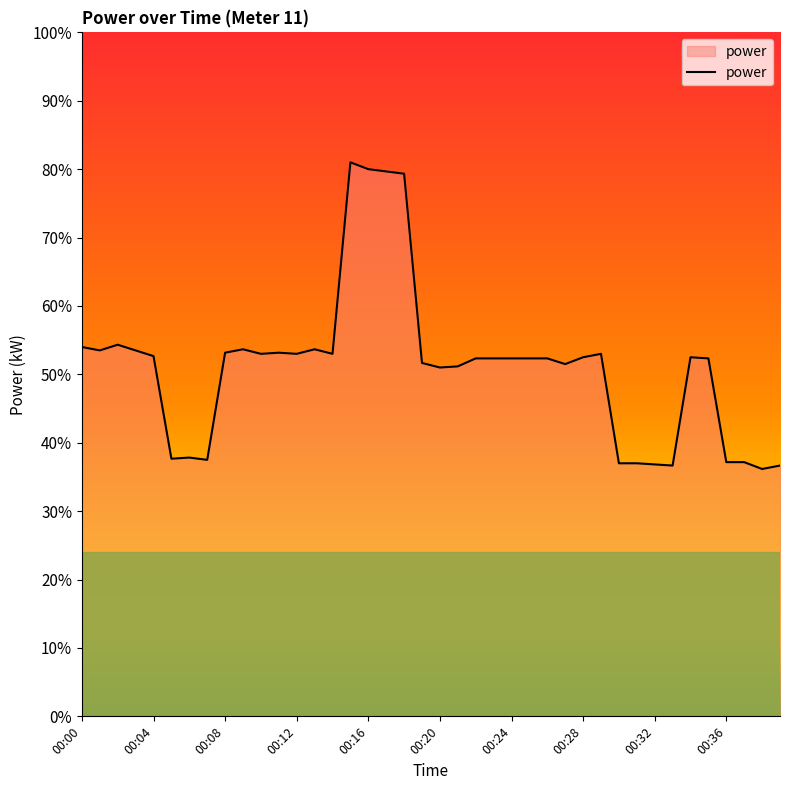

True or false: there are more than 1 points higher than both neighbors.

True